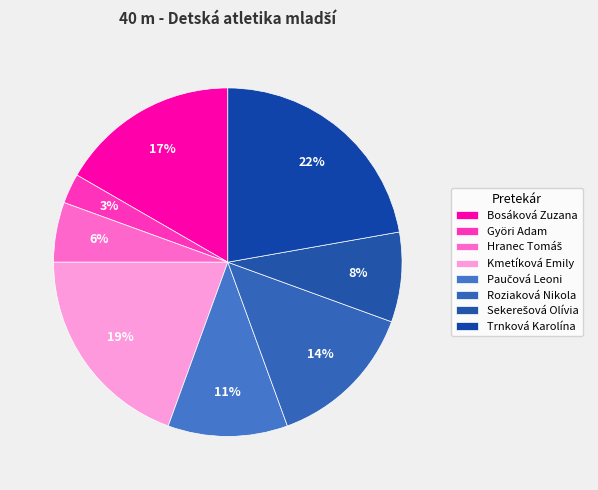

The Hranec Tomáš slice represents 6% of the pie. True or false?

True